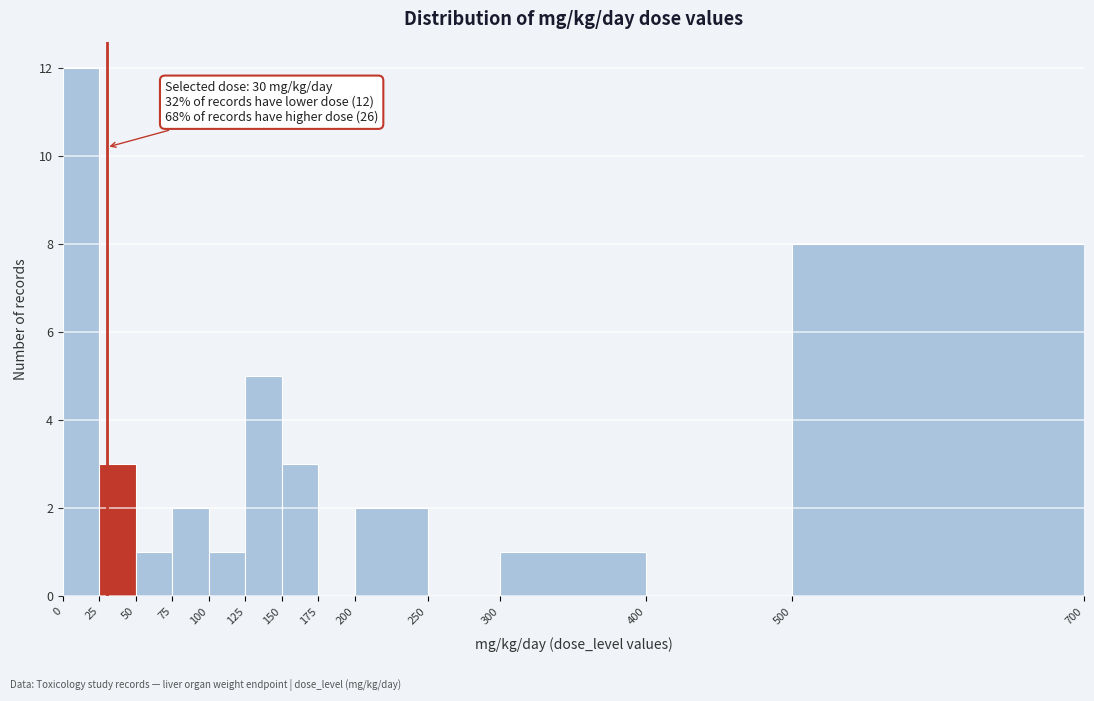

Over which range of the x-axis is the bar tallest?

0 to 25